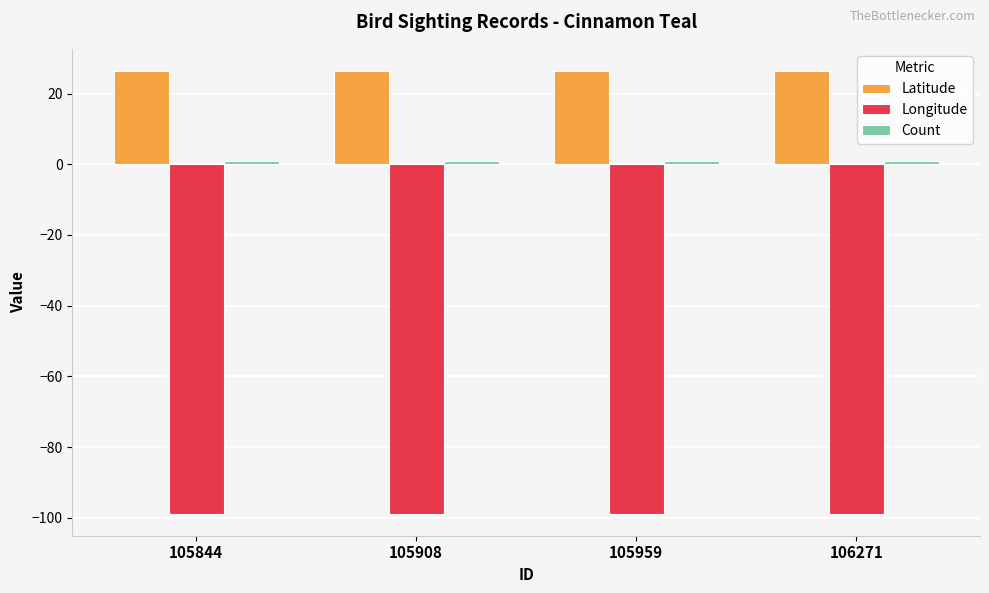

Are the bars horizontal?

No